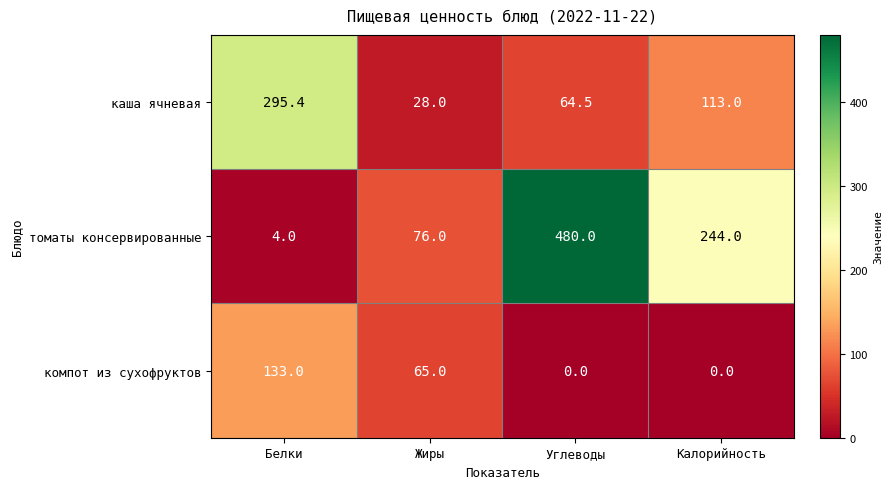

Reading left to right, what are all the values shown in this chart?

каша ячневая: 295.4	28.0	64.5	113.0
томаты консервированные: 4.0	76.0	480.0	244.0
компот из сухофруктов: 133.0	65.0	0.0	0.0